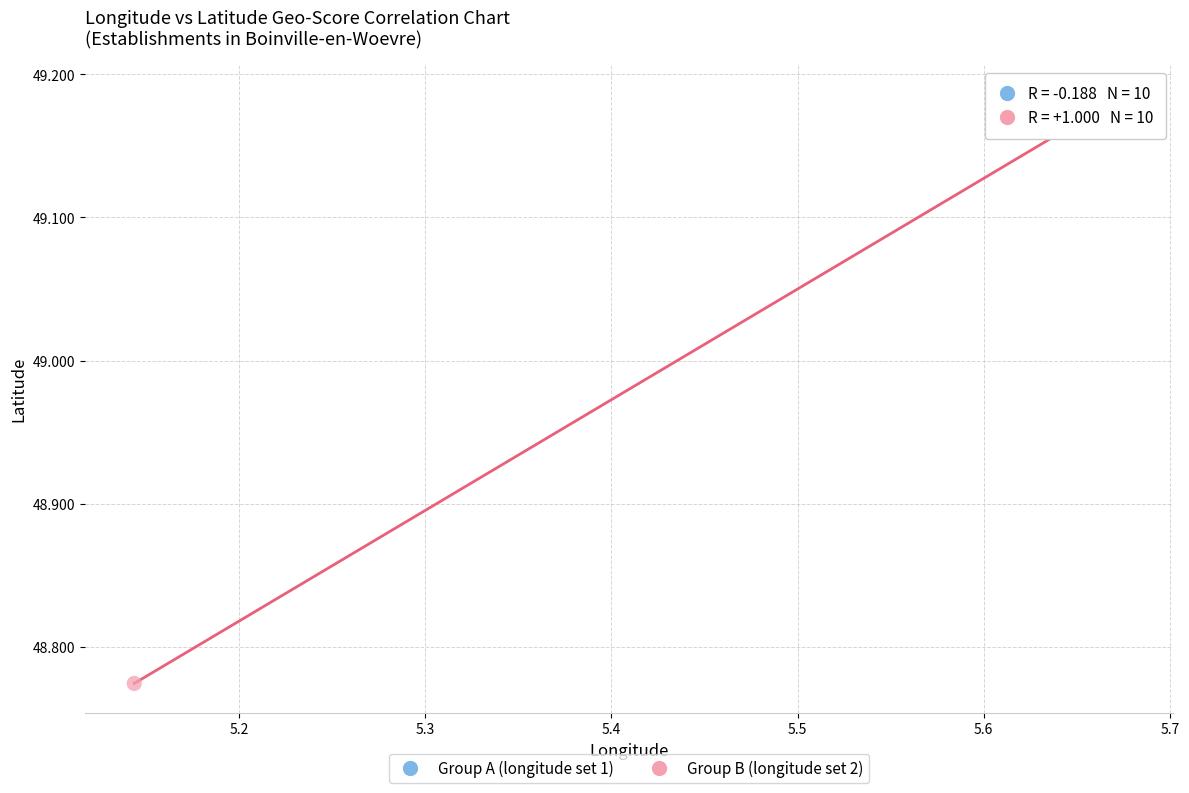

Which series reaches the minimum Y coordinate?

Group B (longitude set 2)